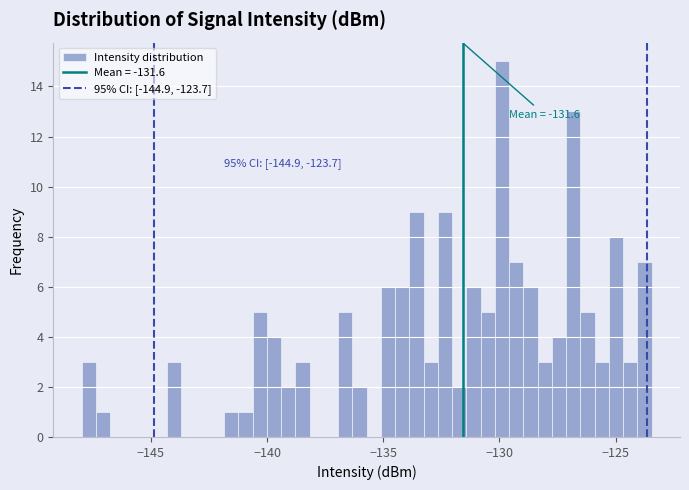

Around what value on the x-axis is the tallest bar? Give the approximate position of its centre, as read against the axis.

-130.0